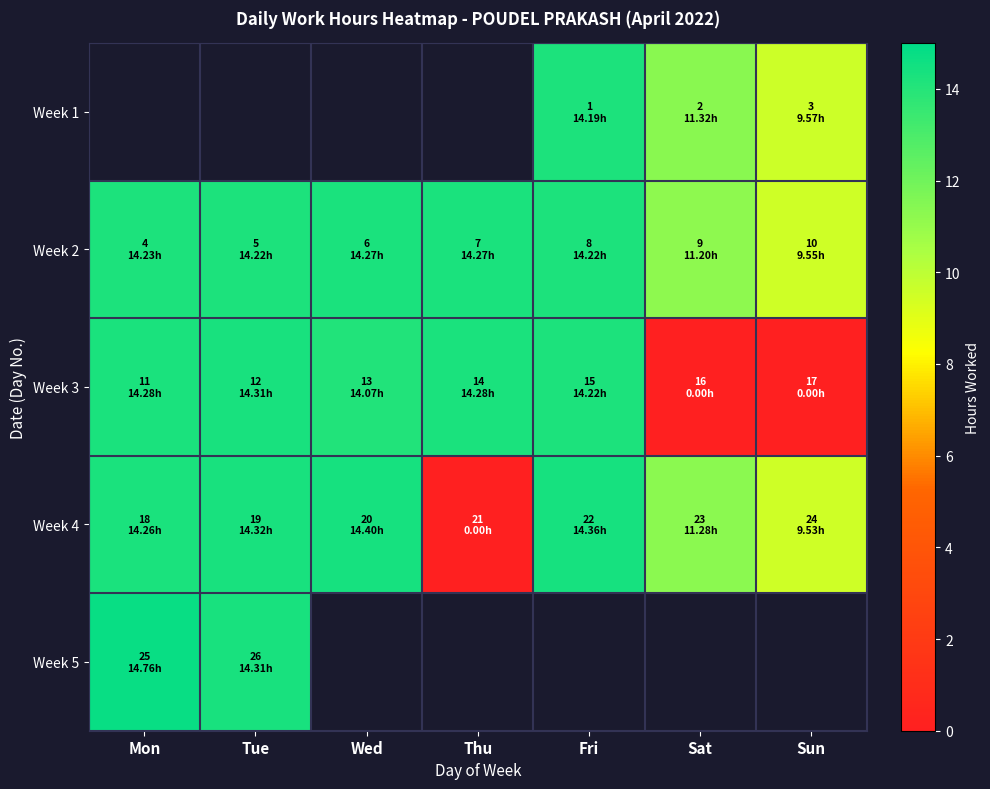

The value of Week 5 at Mon is 5.7. True or false?

False